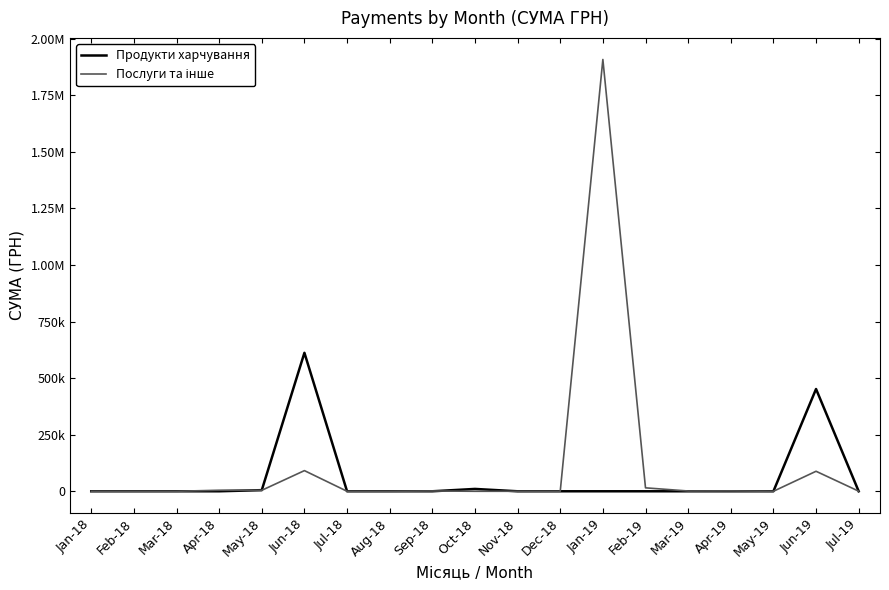

Does the chart have visible grid lines?

No